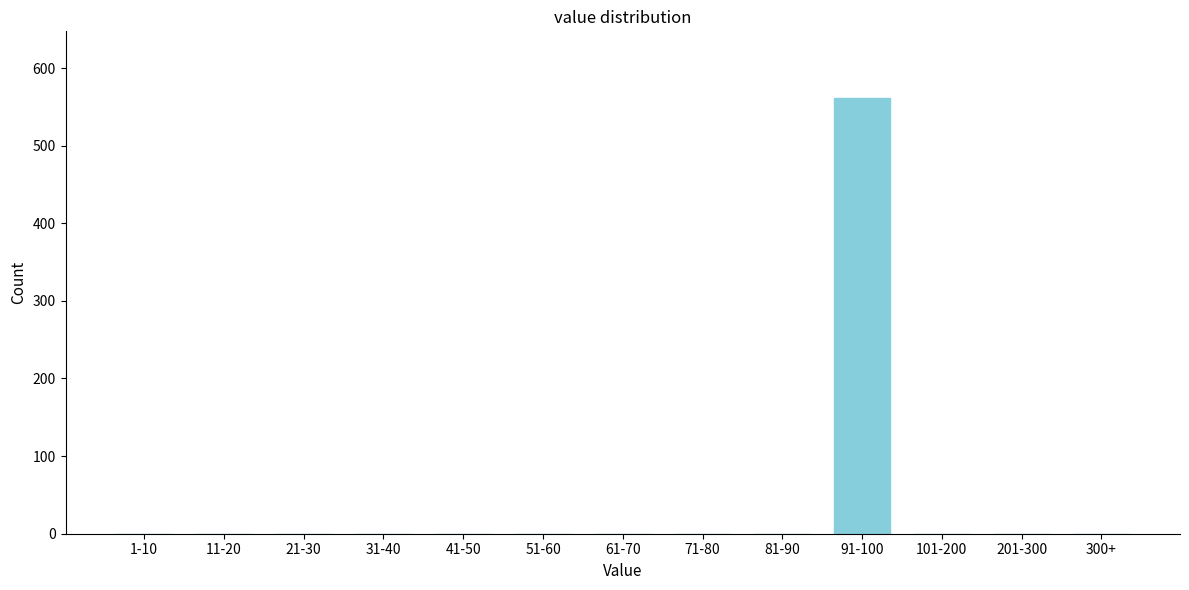

Reading left to right, what are all the values shown in this chart?

1-10=0	11-20=0	21-30=0	31-40=0	41-50=0	51-60=0	61-70=0	71-80=0	81-90=0	91-100=562	101-200=0	201-300=0	300+=0